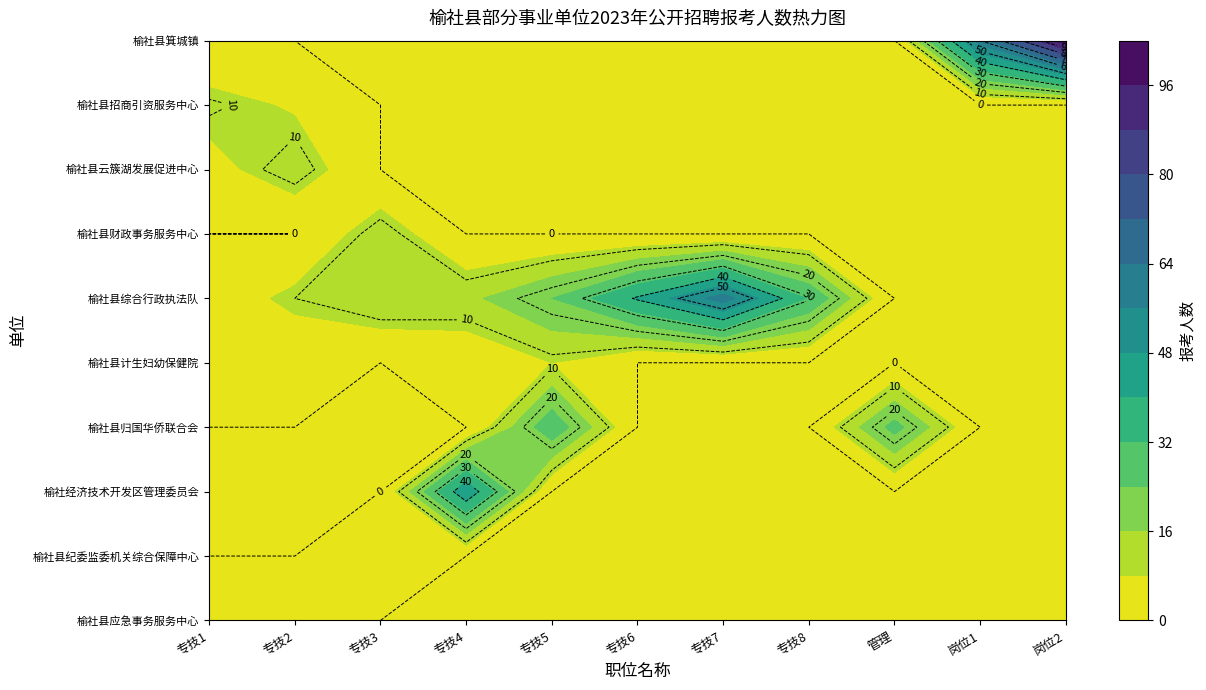

True or false: 榆社县计生妇幼保健院 has a value of 8 at 专技5.

True